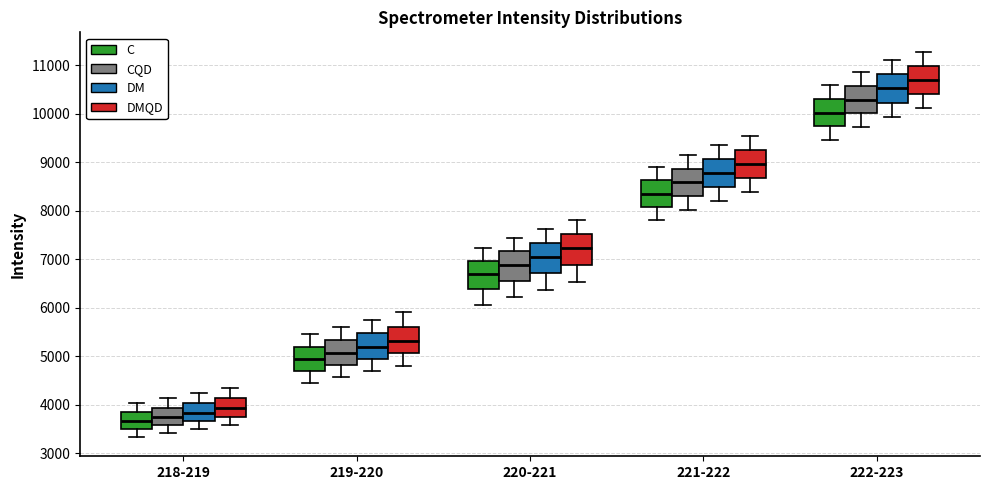

Which box's median line is the highest?

222-223 (DMQD)